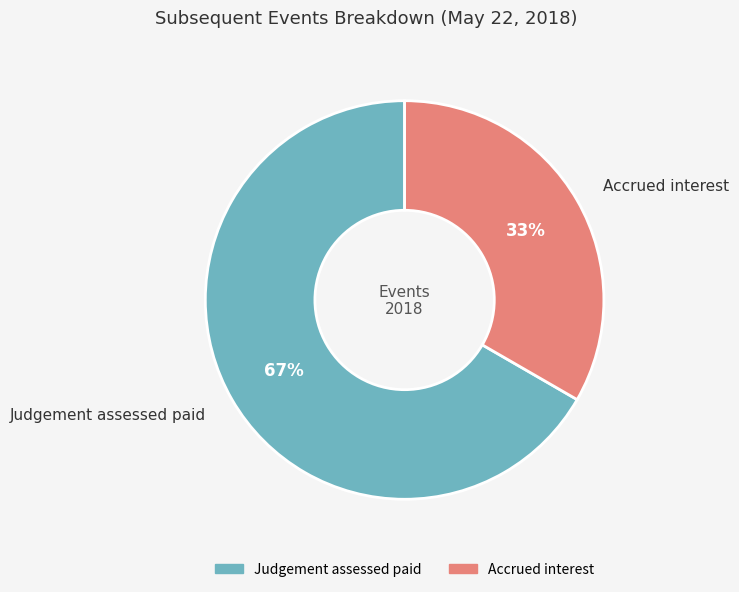

Is the sum of Judgement assessed paid and Accrued interest greater than half?

Yes